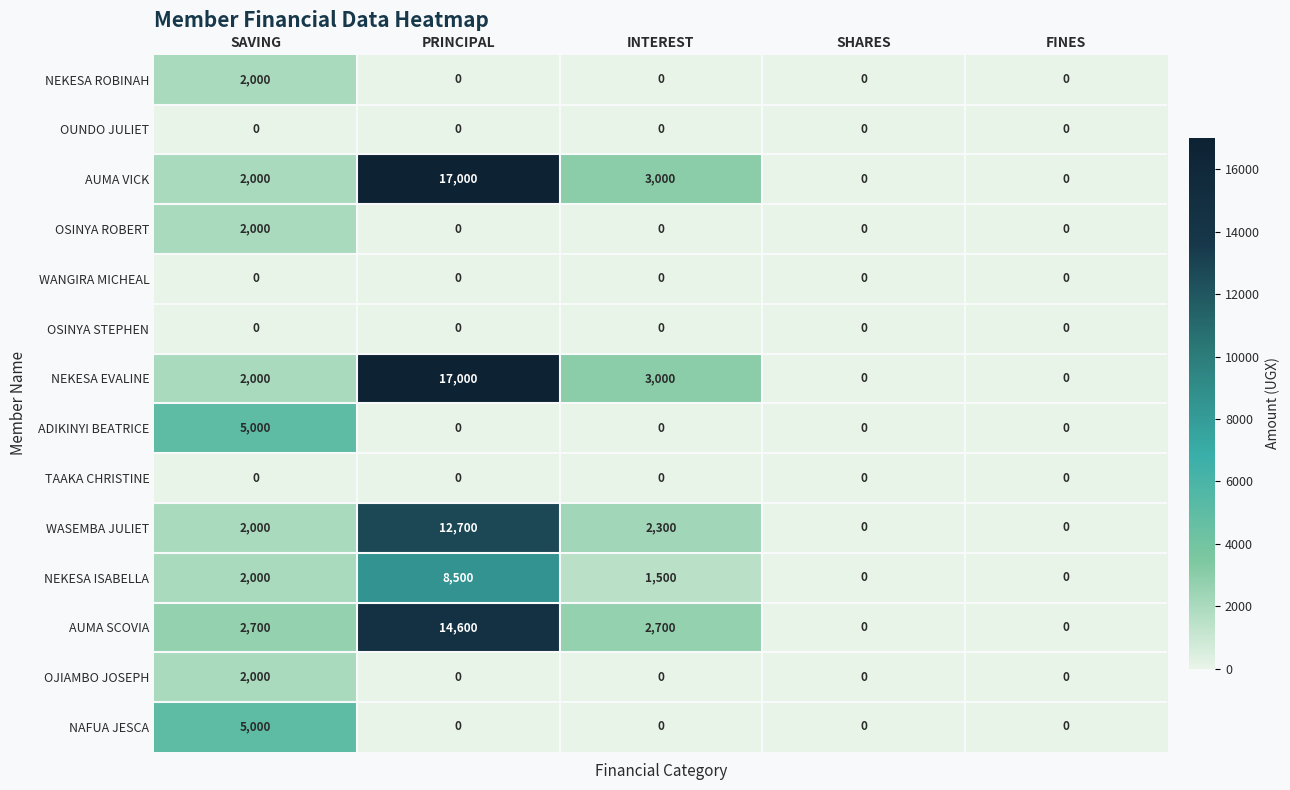

At which category is the sum across all series the highest?

PRINCIPAL